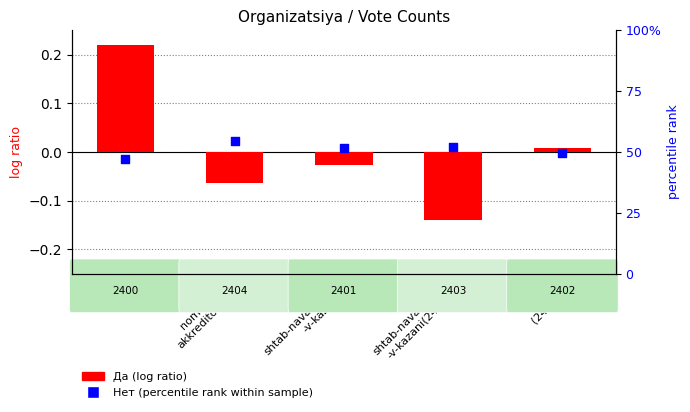

What are all the series names shown in the legend?

Да (log ratio), Нет (percentile rank)